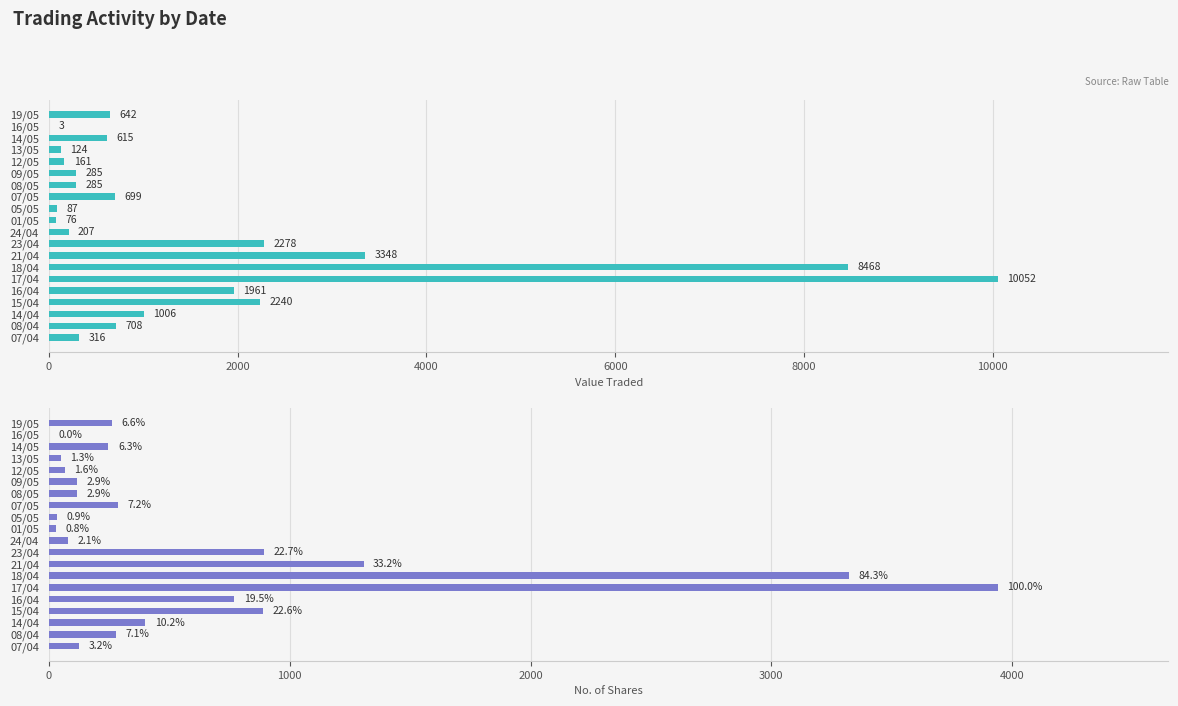

Count the number of categories in the chart.

20